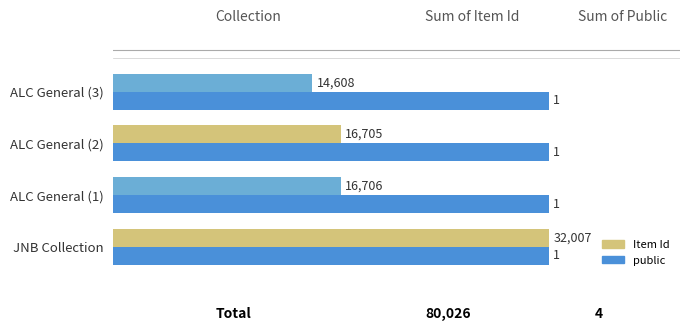

What is the difference between the maximum and minimum values in the Item Id series?

17399